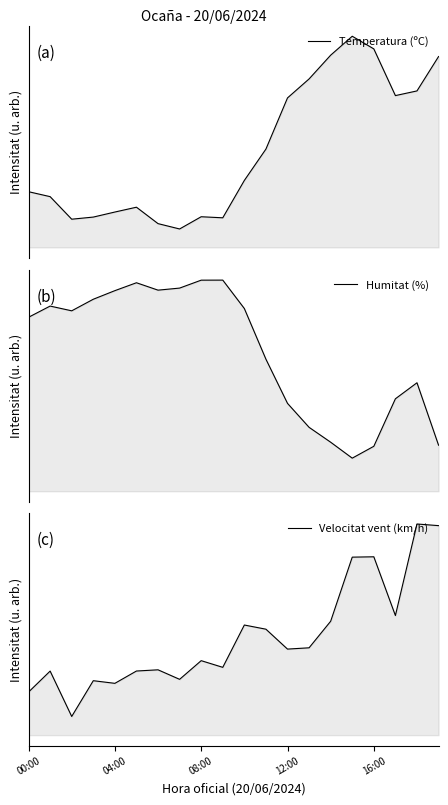

Is the value of Temperatura (ºC) at 19 greater than the value of Humitat (%) at 9?

Yes